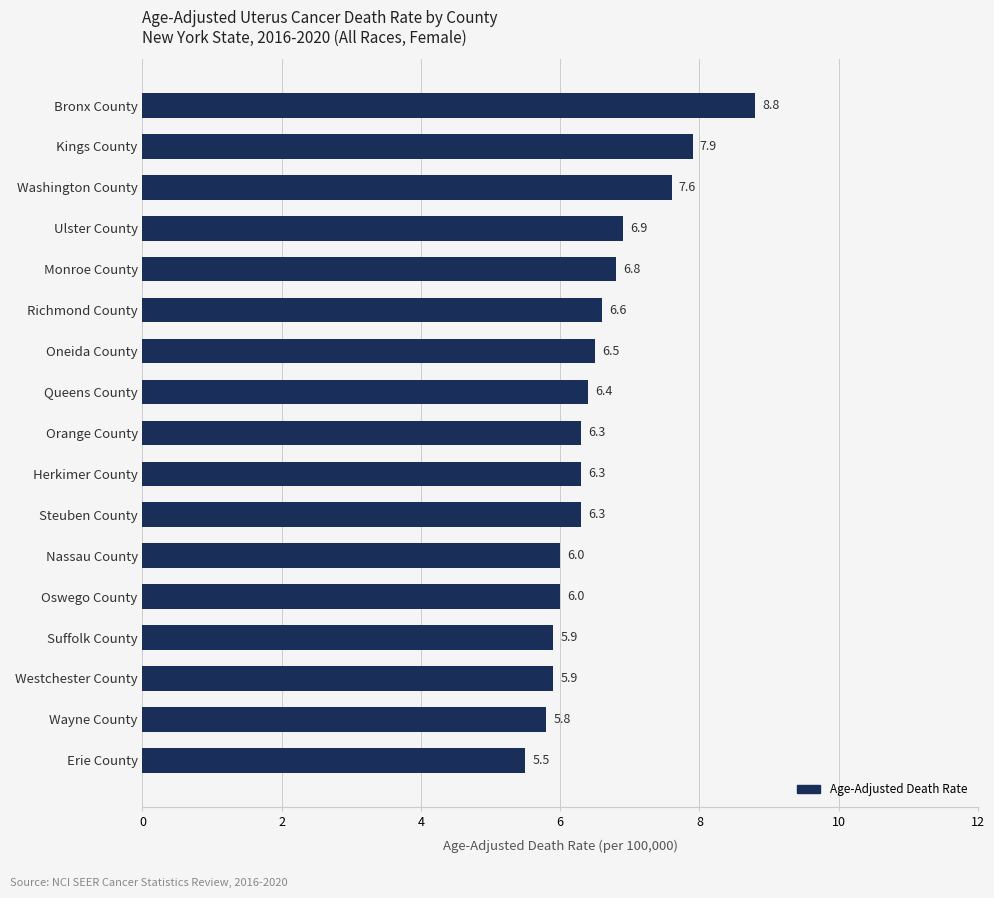

How many data points does each series have?

17